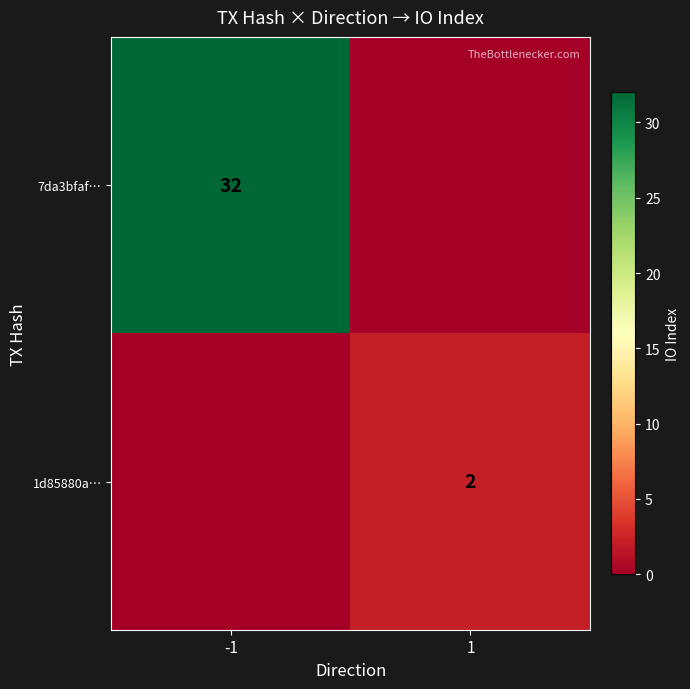

The 7da3bfaf… series shows 32 at -1. True or false?

True